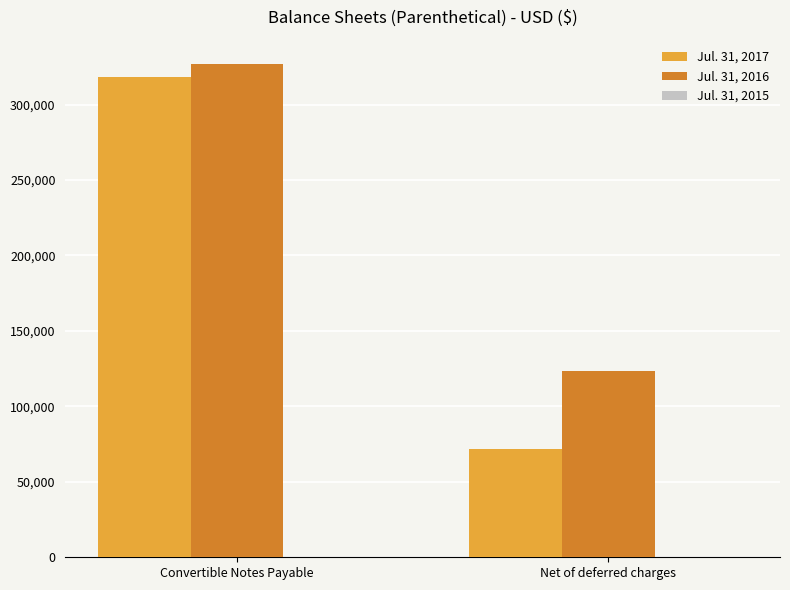

At Net of deferred charges, list the series in order from largest to smallest.

Jul. 31, 2016, Jul. 31, 2017